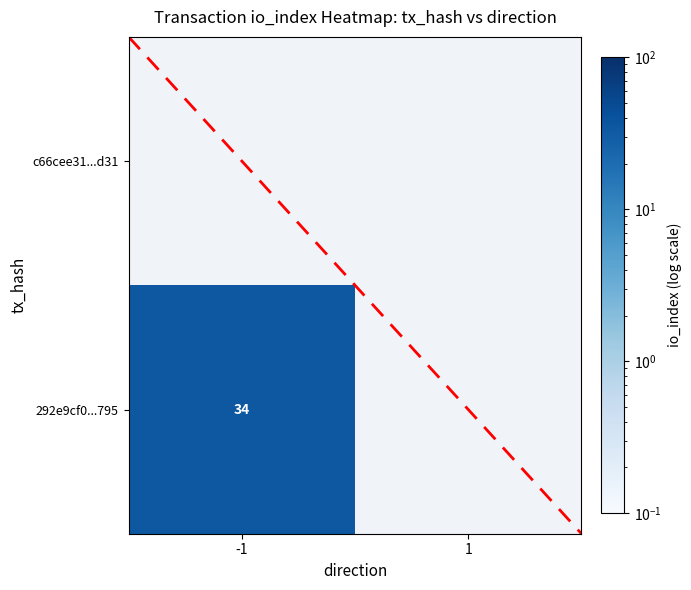

Is it true that 292e9cf0...795 equals 51.5 at -1?

False